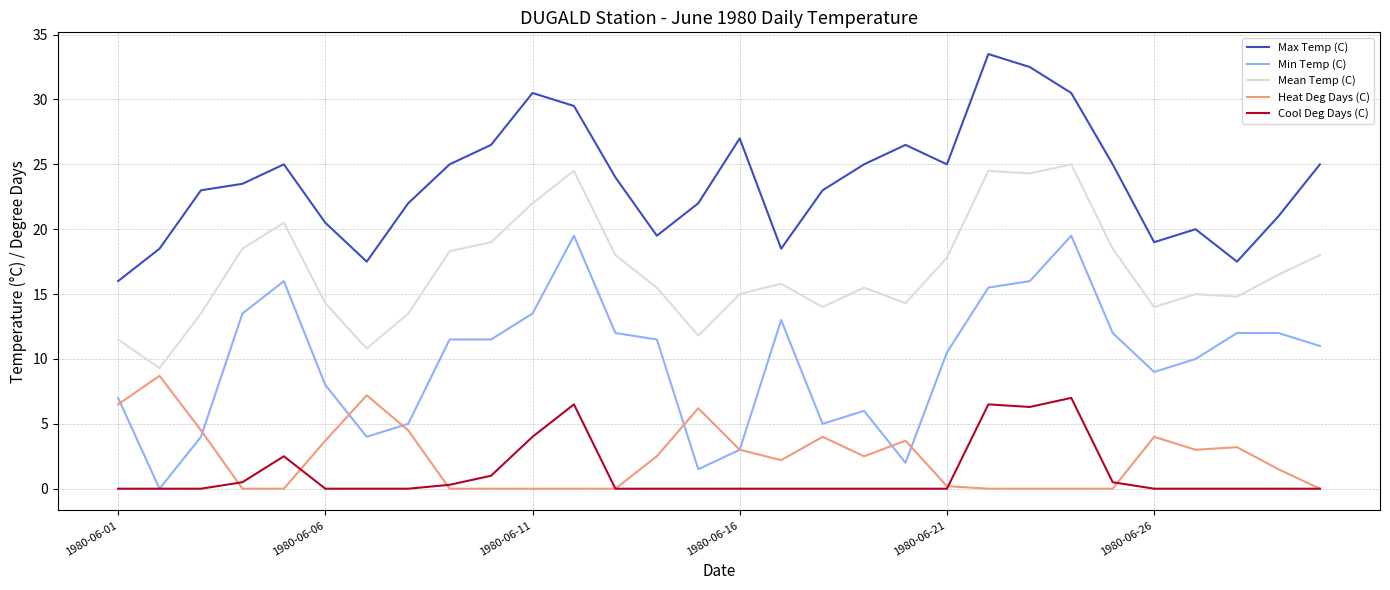

At how many categories does at least one series exceed 12?

30